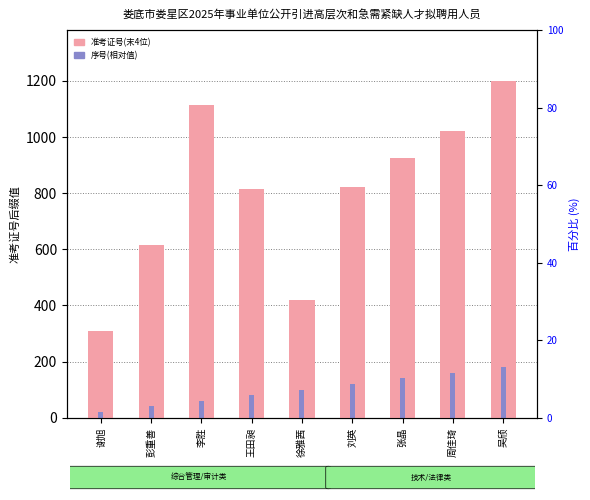

What is the sum of all 准考证号(末4位) values?

7241.0